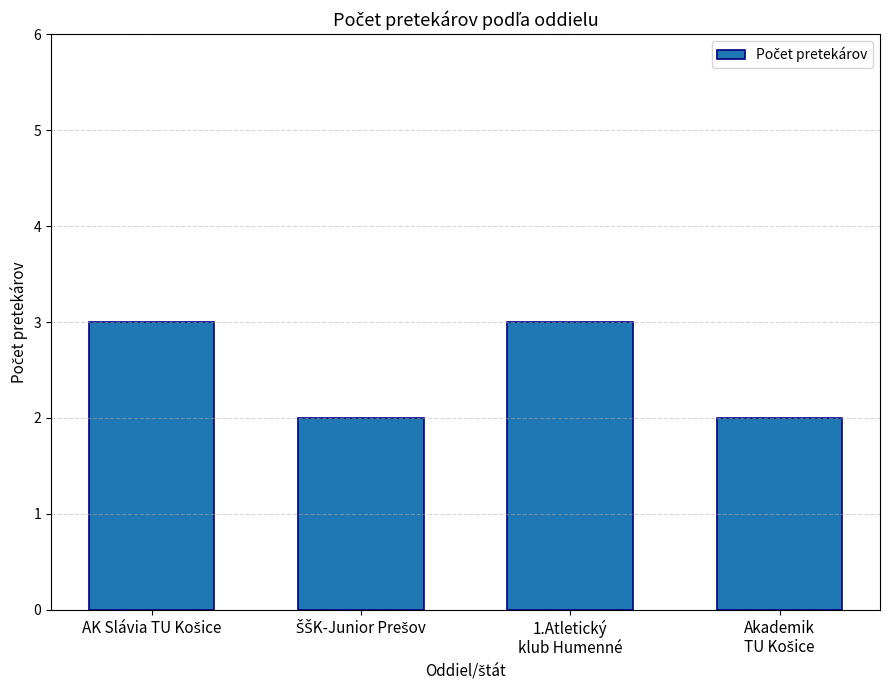

True or false: the data shows 3 at 1.Atletický
klub Humenné.

True